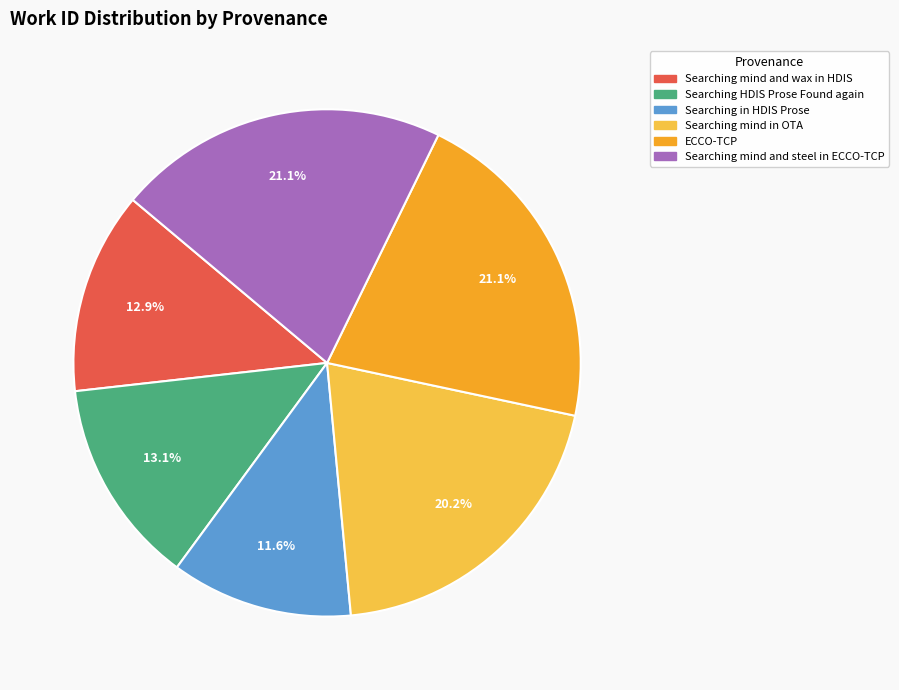

To the nearest percent, what portion does ECCO-TCP represent?

21%